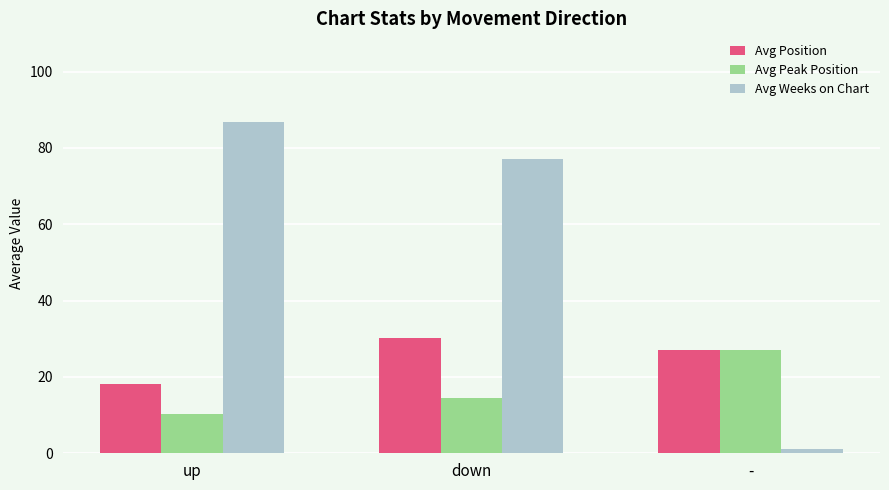

What is the spread (max minus min) of values at up?

76.5